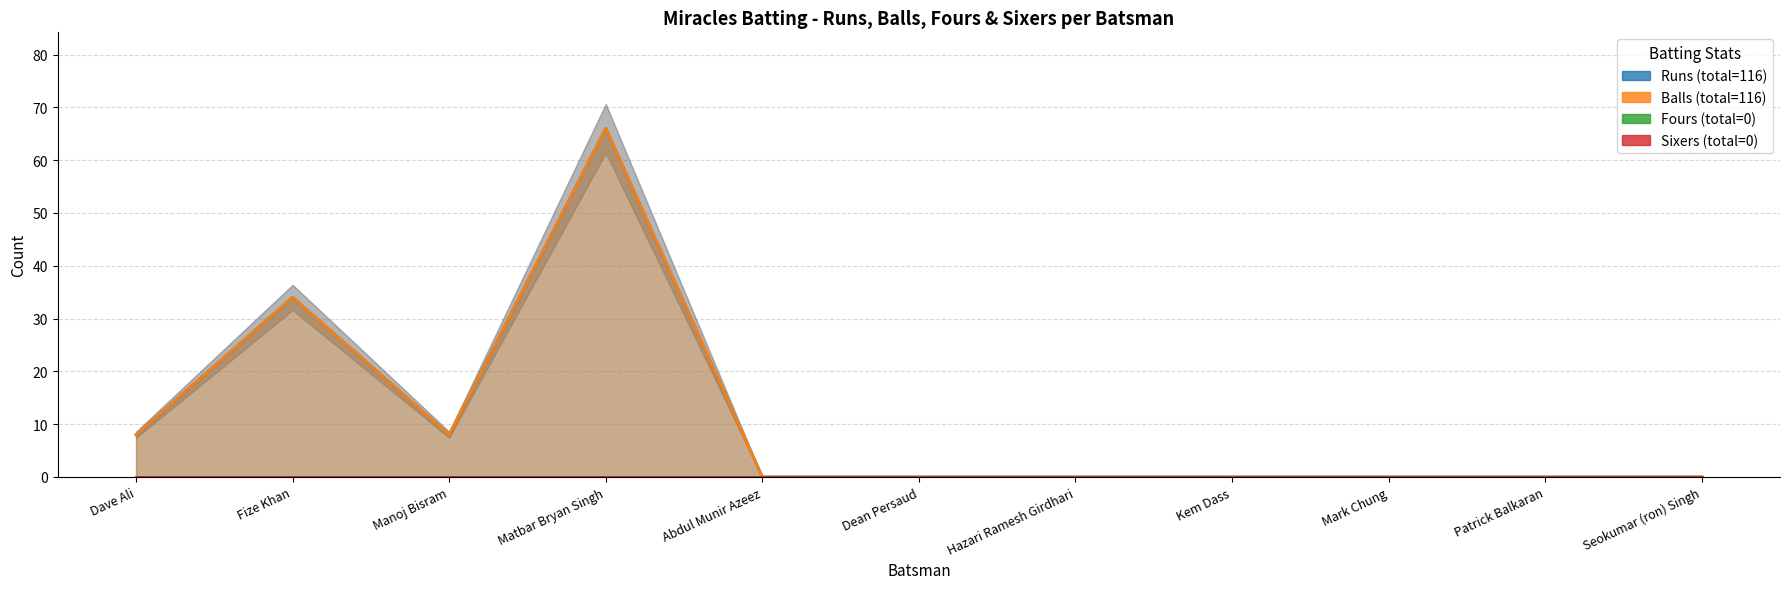

How many interior local peaks does the Balls series have?

2